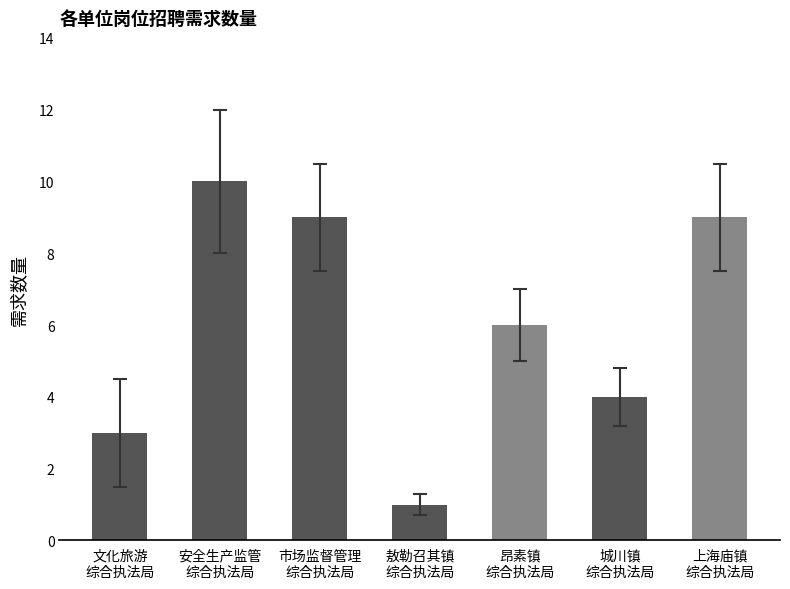

What position from the right is 城川镇
综合执法局?

2